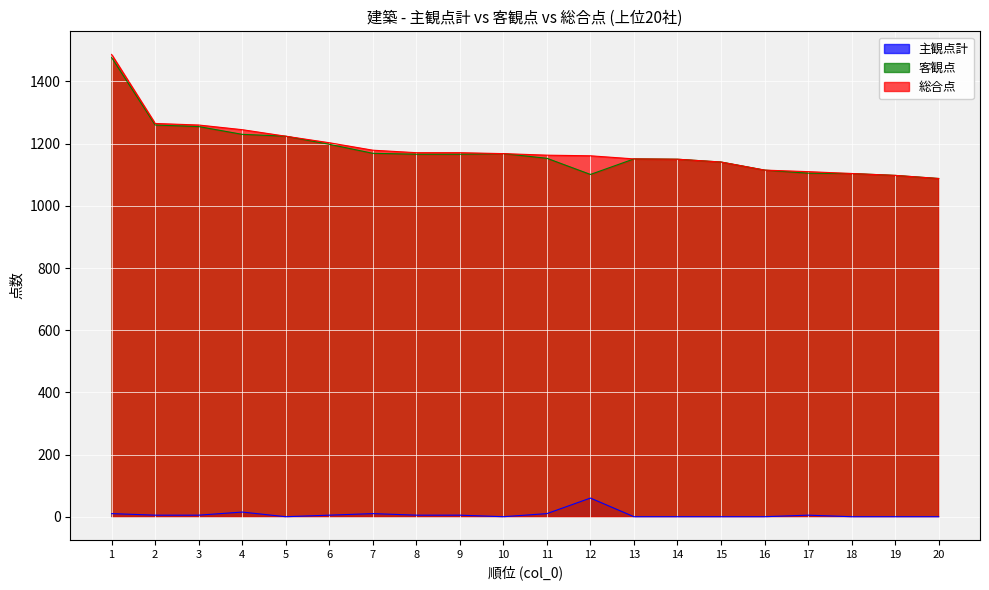

True or false: 主観点計 and 総合点 cross at least once.

False